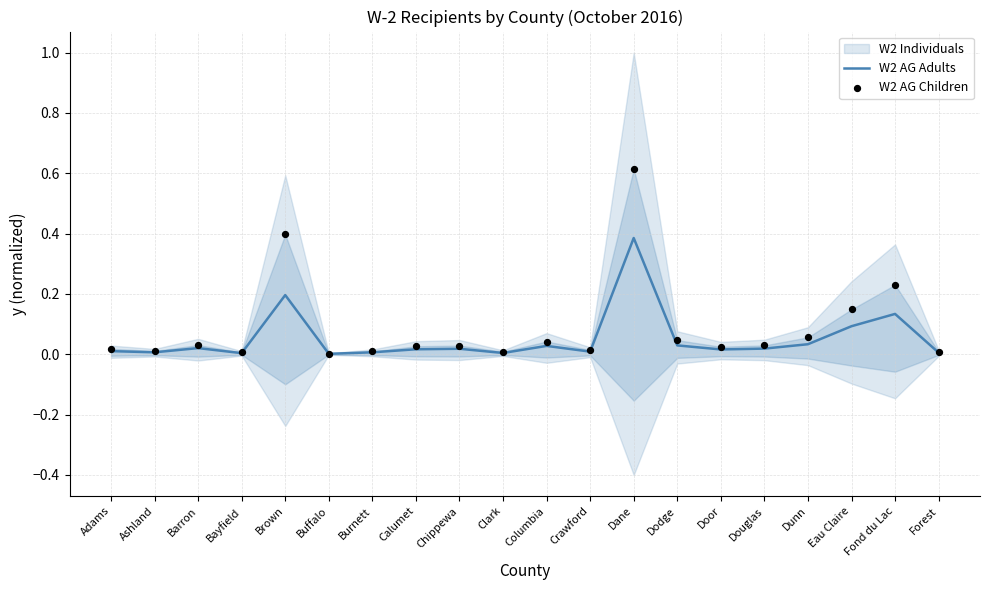

Which series has the widest spread of Y values?

W2 AG Children